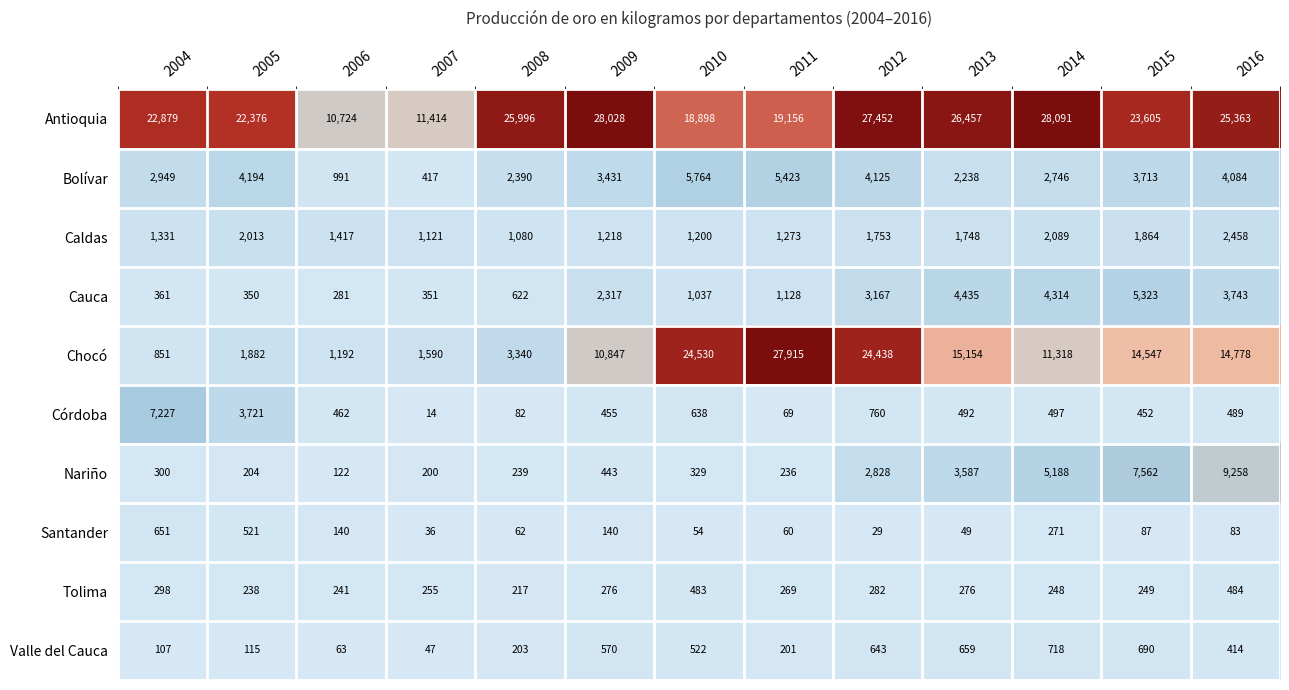

What is the smallest value displayed?

14